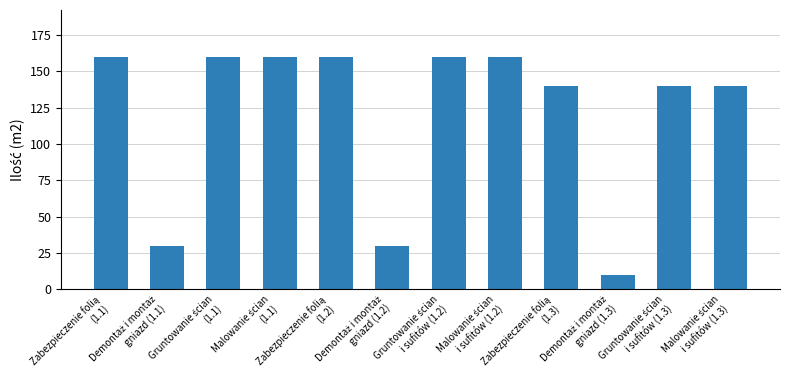

What is the difference between the maximum and minimum values?

150